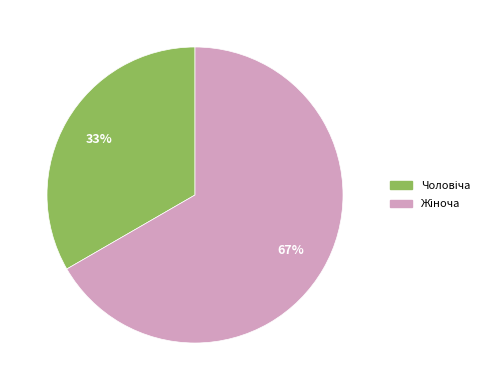

To the nearest percent, what is the average slice percentage?

50%